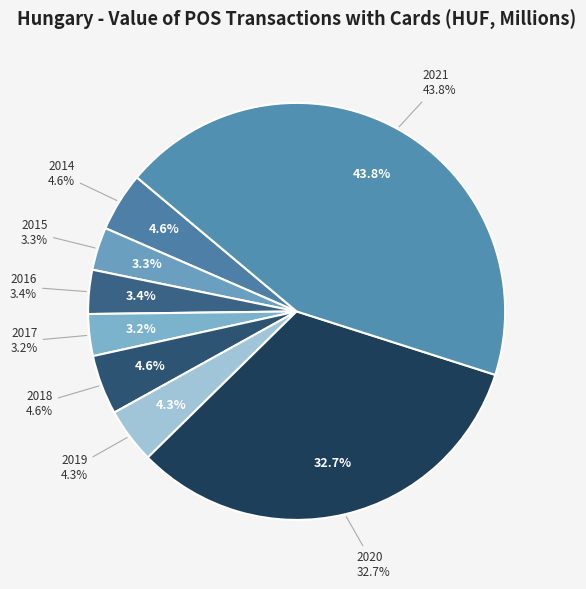

Is it true that 2017 is 3% of the pie?

True